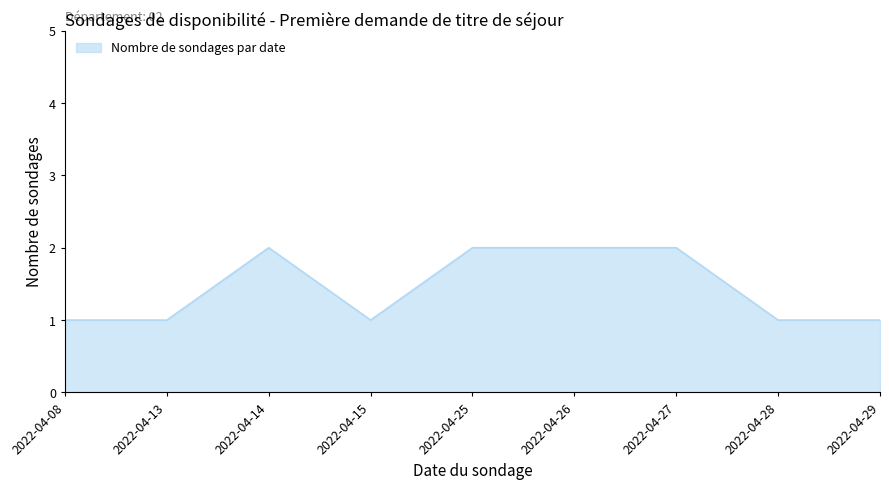

True or false: the data shows 2 at 2022-04-14.

True